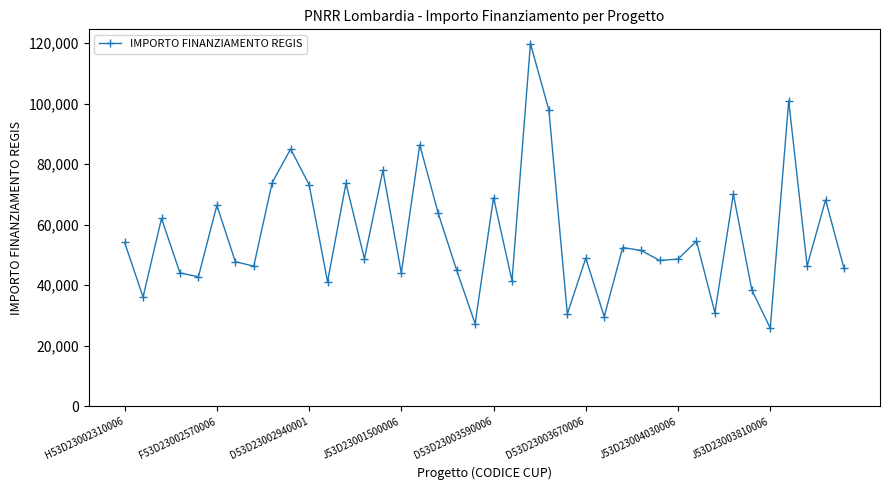

What is the greatest value displayed?

119783.4